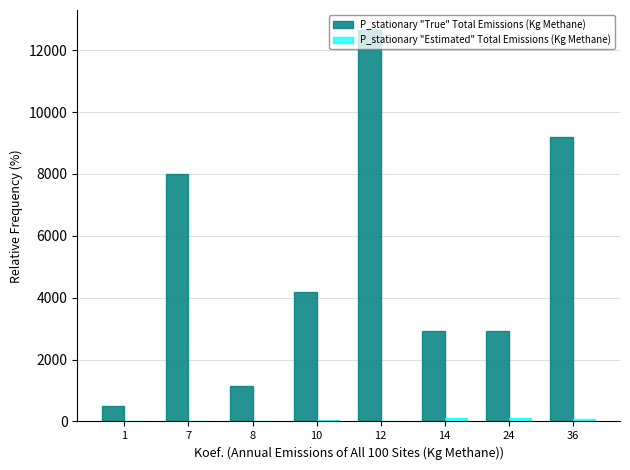

What is the greatest value displayed?

12663.0